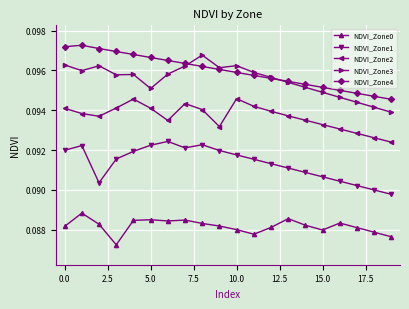

True or false: NDVI_Zone0 and NDVI_Zone3 cross at least once.

False